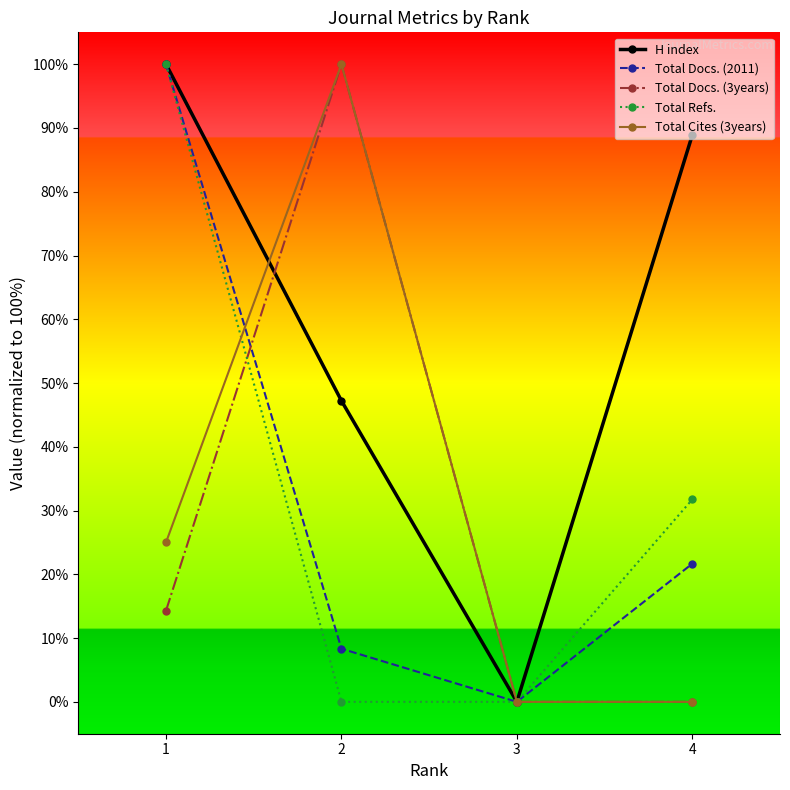

What is the average value of the H index series?

59.0